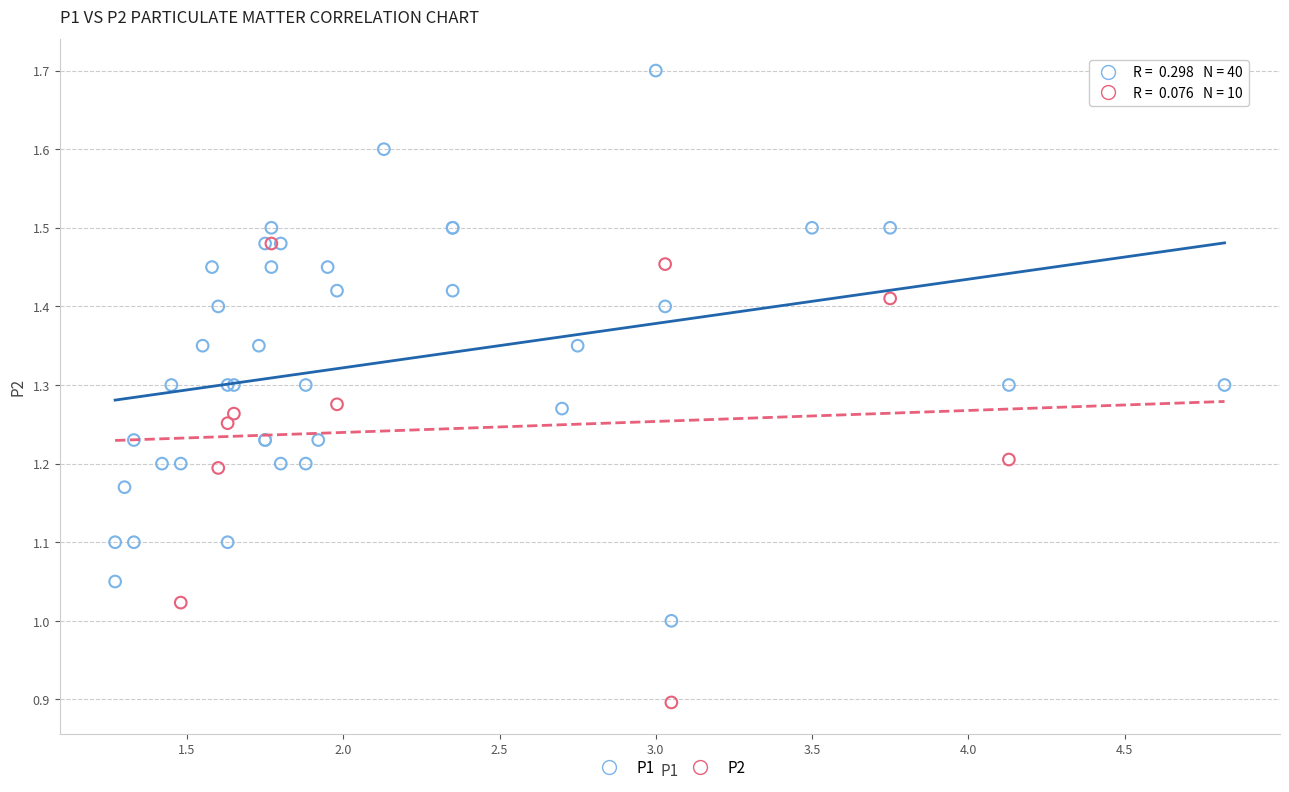

Which series has the largest Y range (max minus min)?

P1